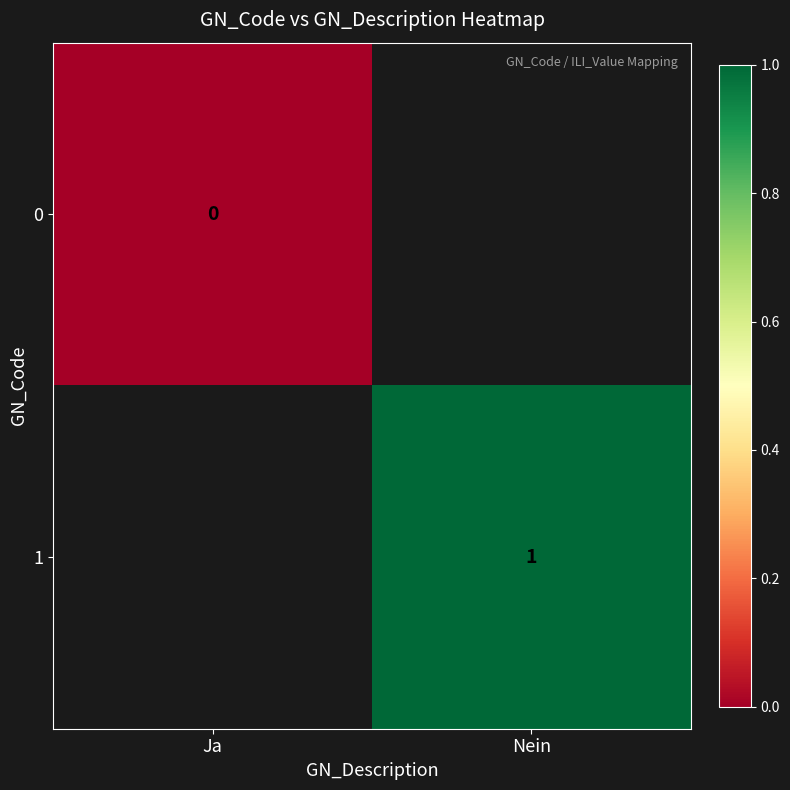

True or false: 1 has a value of 2 at Nein.

False